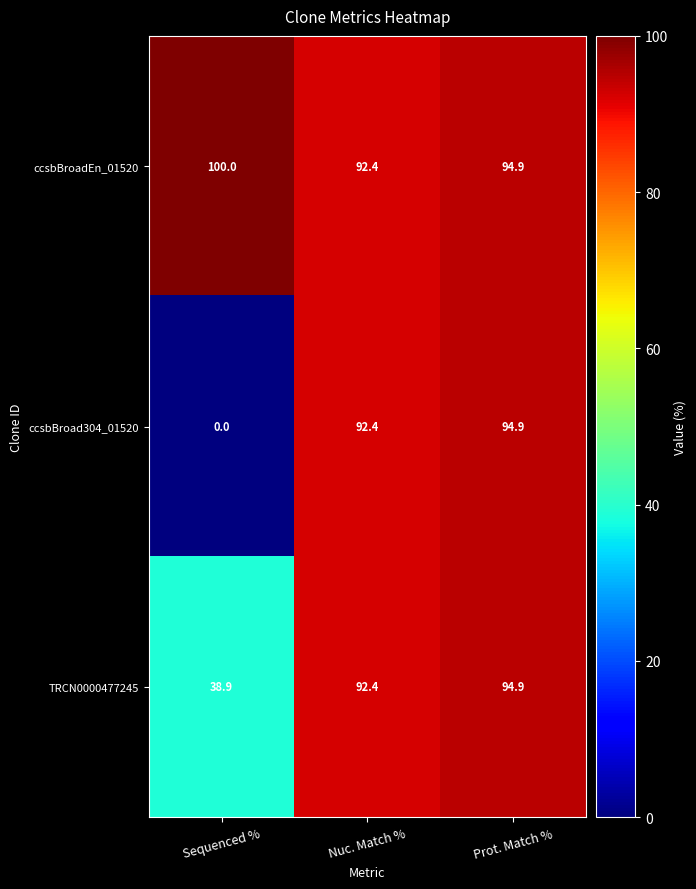

What is the sum of all ccsbBroadEn_01520 values?

287.3